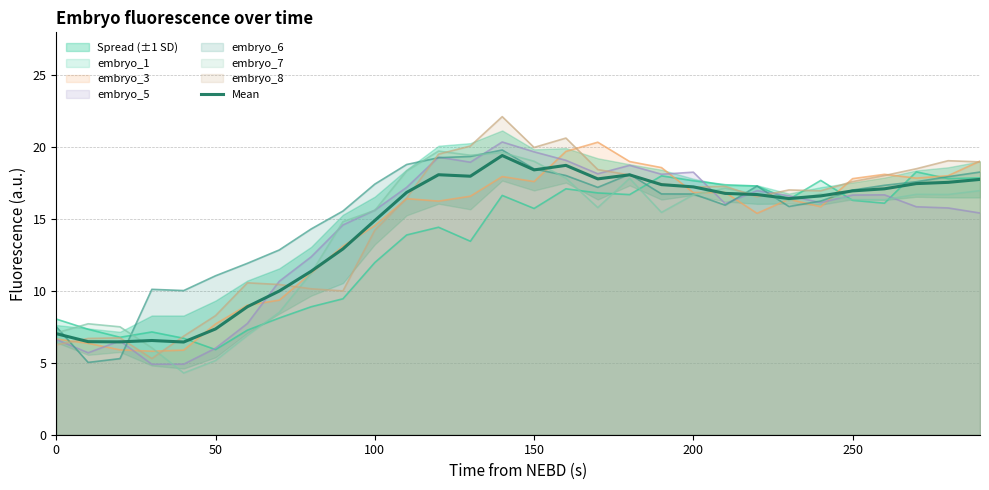

What value does the Mean series have at 100?

14.9